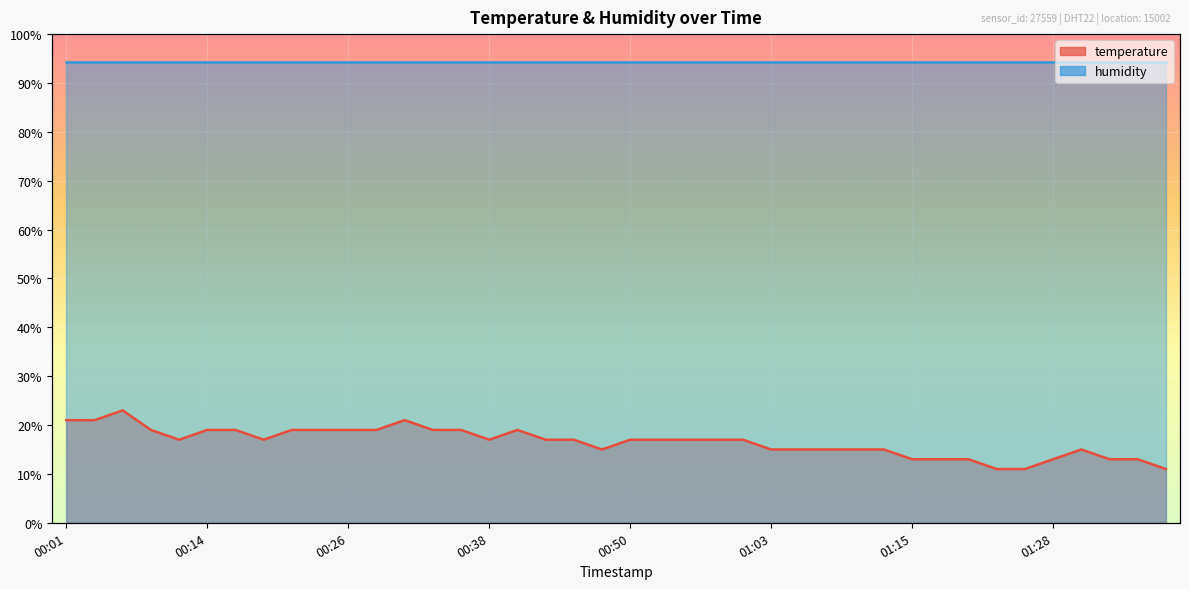

List the labels in order of value, smallest first.

01:23, 01:25, 01:38, 01:15, 01:18, 01:20, 01:28, 01:33, 01:35, 00:48, 01:03, 01:05, 01:08, 01:10, 01:13, 01:30, 00:11, 00:19, 00:38, 00:43, 00:46, 00:50, 00:53, 00:55, 00:58, 01:00, 00:09, 00:14, 00:16, 00:21, 00:23, 00:26, 00:28, 00:33, 00:36, 00:41, 00:01, 00:04, 00:31, 00:06